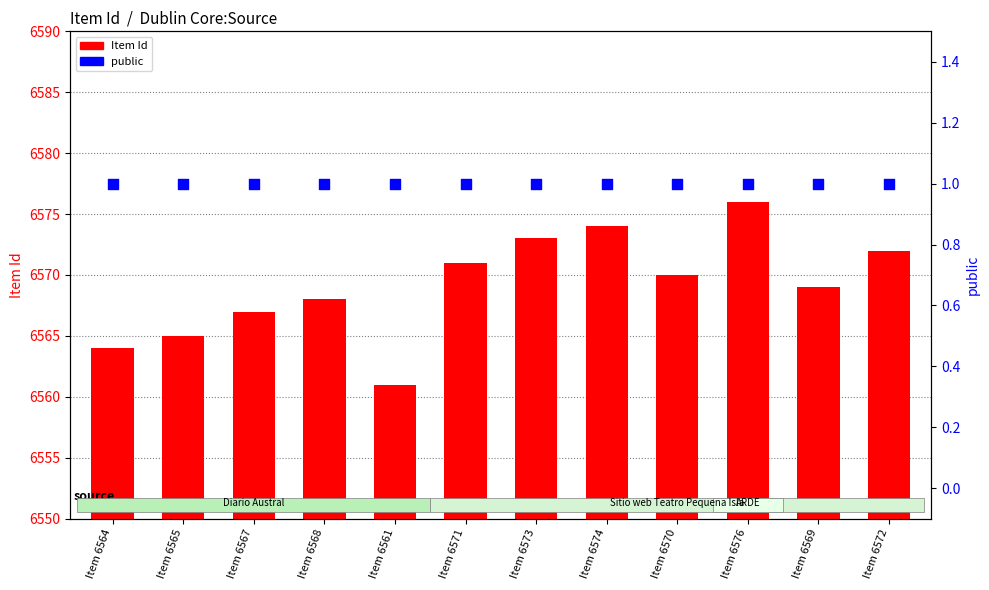

Which series has the largest Y range (max minus min)?

Item Id